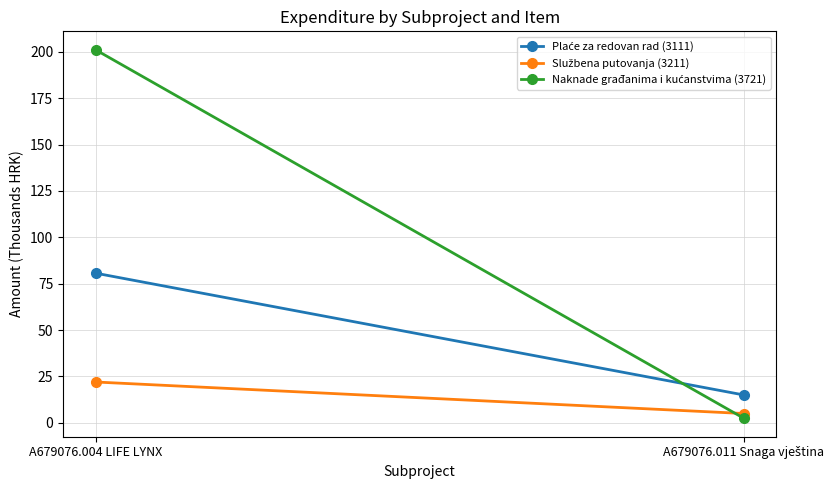

Reading left to right, list all the values displayed in this chart.

Plaće za redovan rad (3111): 80.7	15.0
Službena putovanja (3211): 22.0	5.0
Naknade građanima i kućanstvima (3721): 201.2	2.4